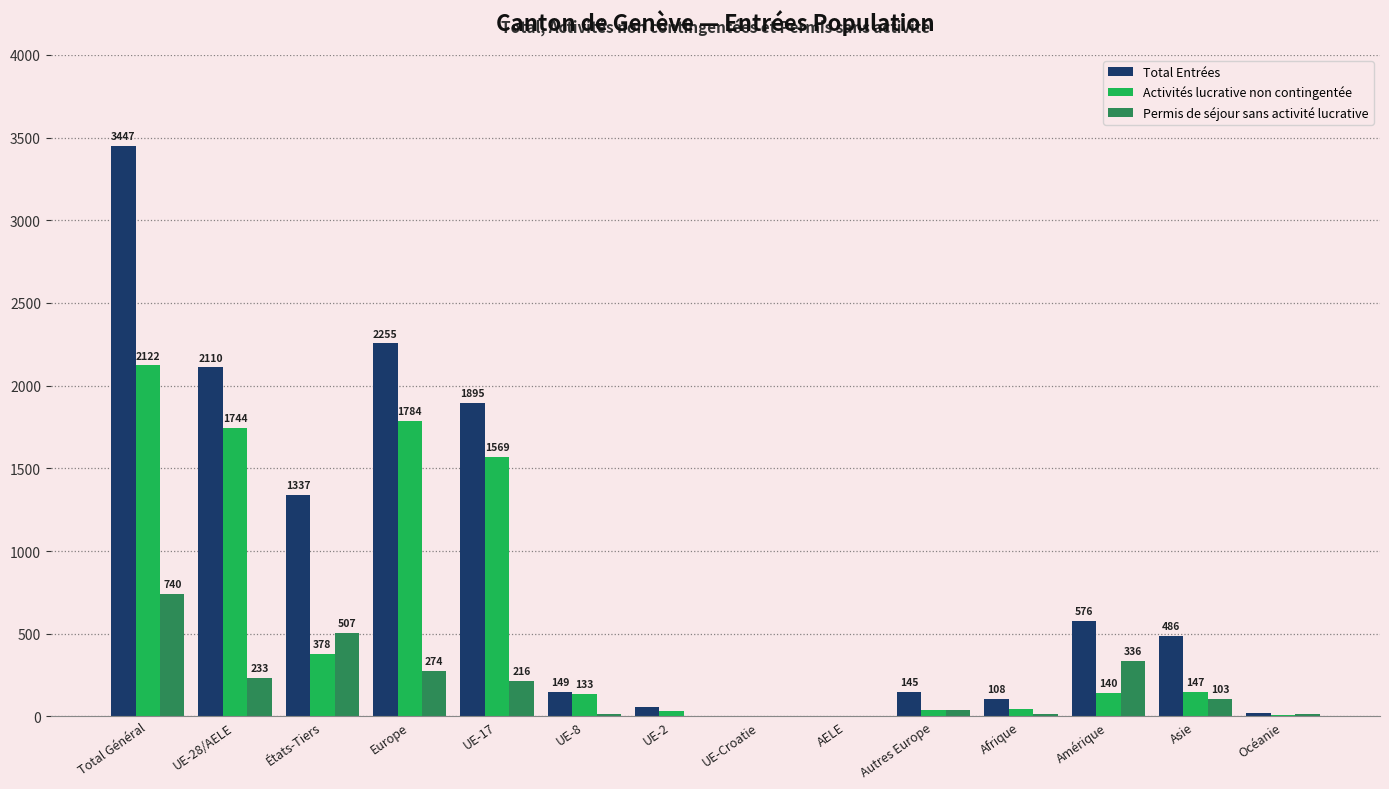

Reading left to right, extract all data points from this chart.

Total Entrées: 3447	2110	1337	2255	1895	149	58	5	3	145	108	576	486	22
Activités lucrative non contingentée: 2122	1744	378	1784	1569	133	35	5	2	40	45	140	147	6
Permis de séjour sans activité lucrative: 740	233	507	274	216	12	4	0	1	41	13	336	103	14